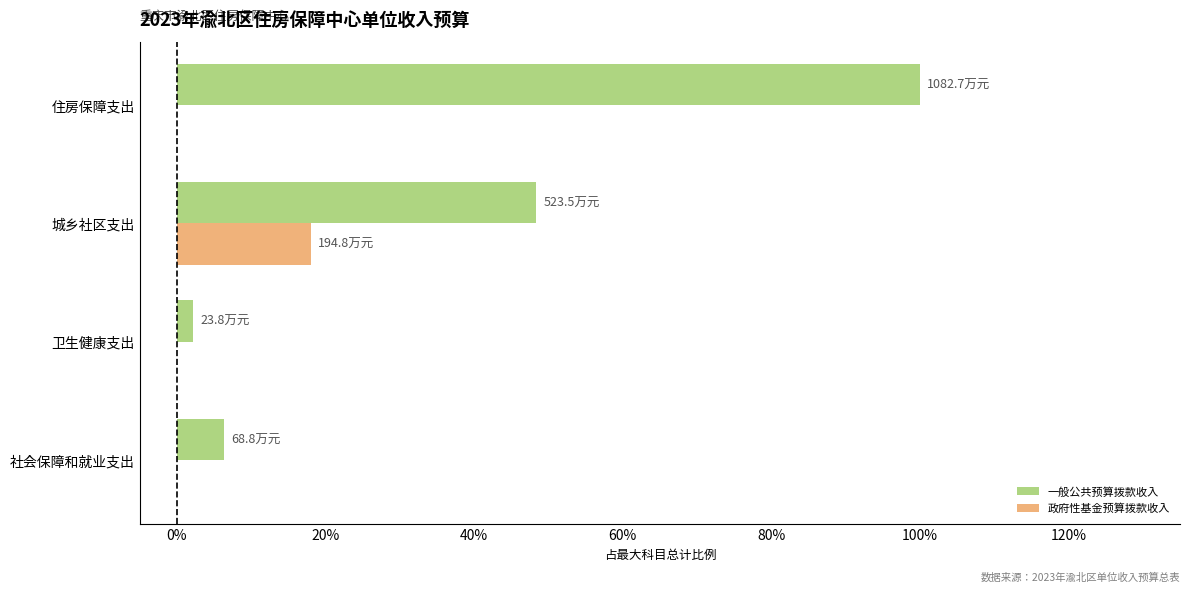

What is the maximum value for 政府性基金预算拨款收入?

0.2